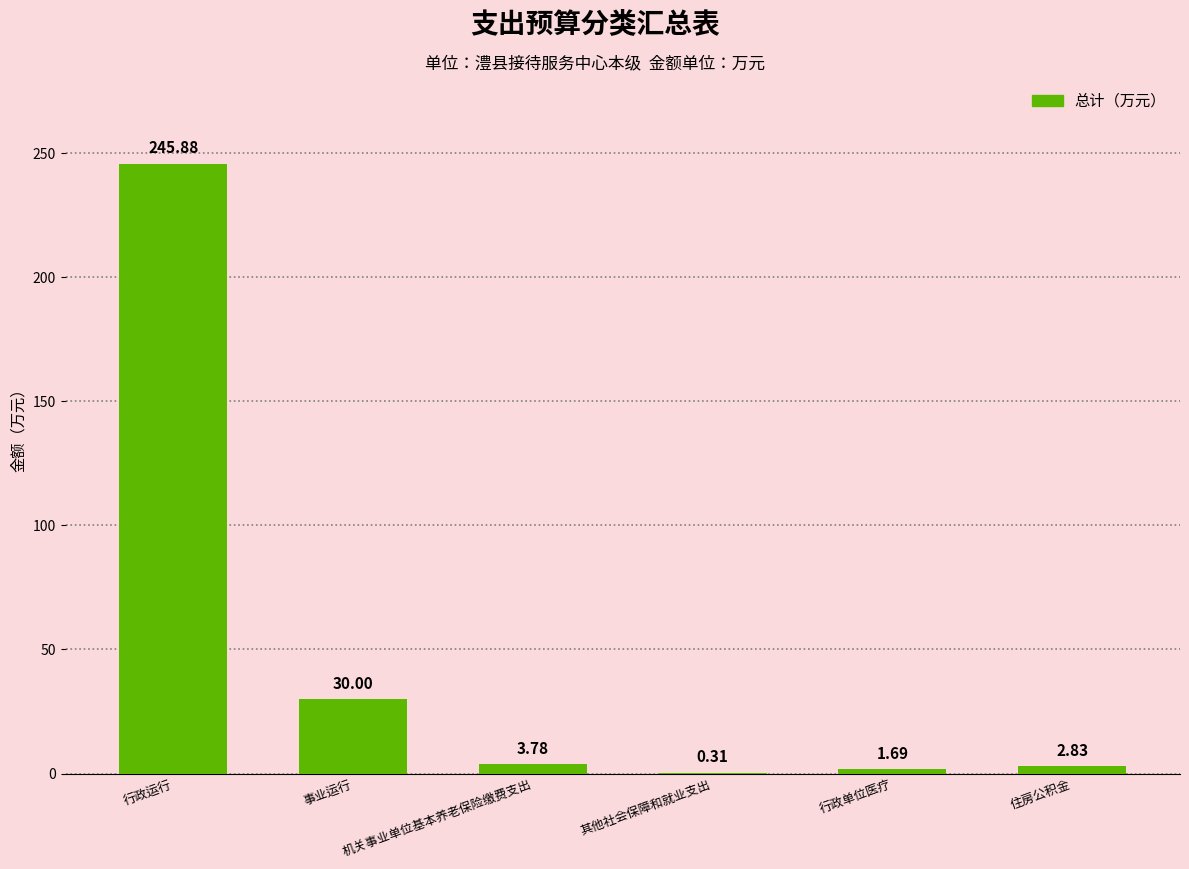

Where is the data nearest to the value 123?

事业运行